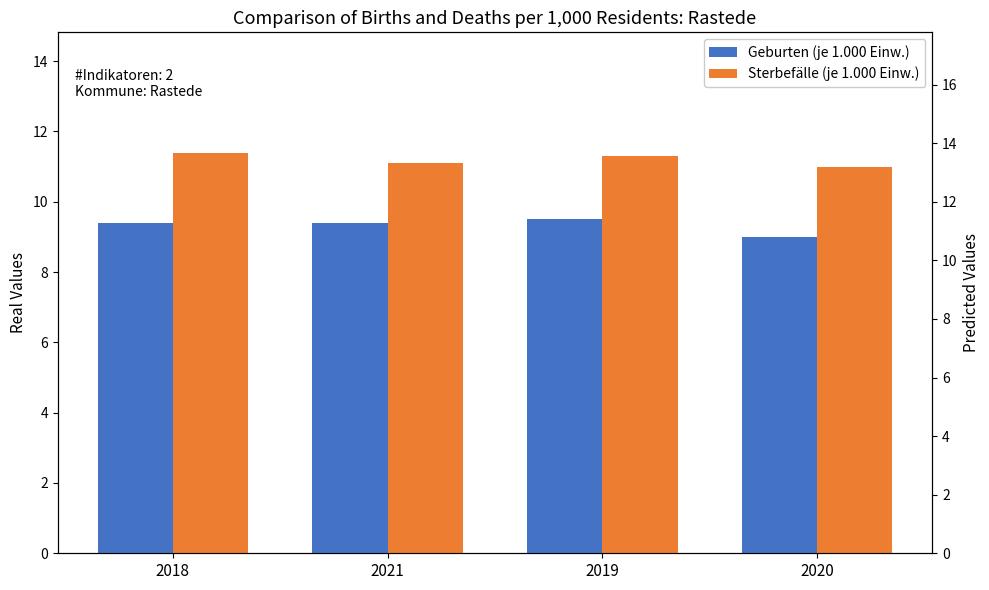

What is the sum of all Geburten (je 1.000 Einw.) values?

37.3